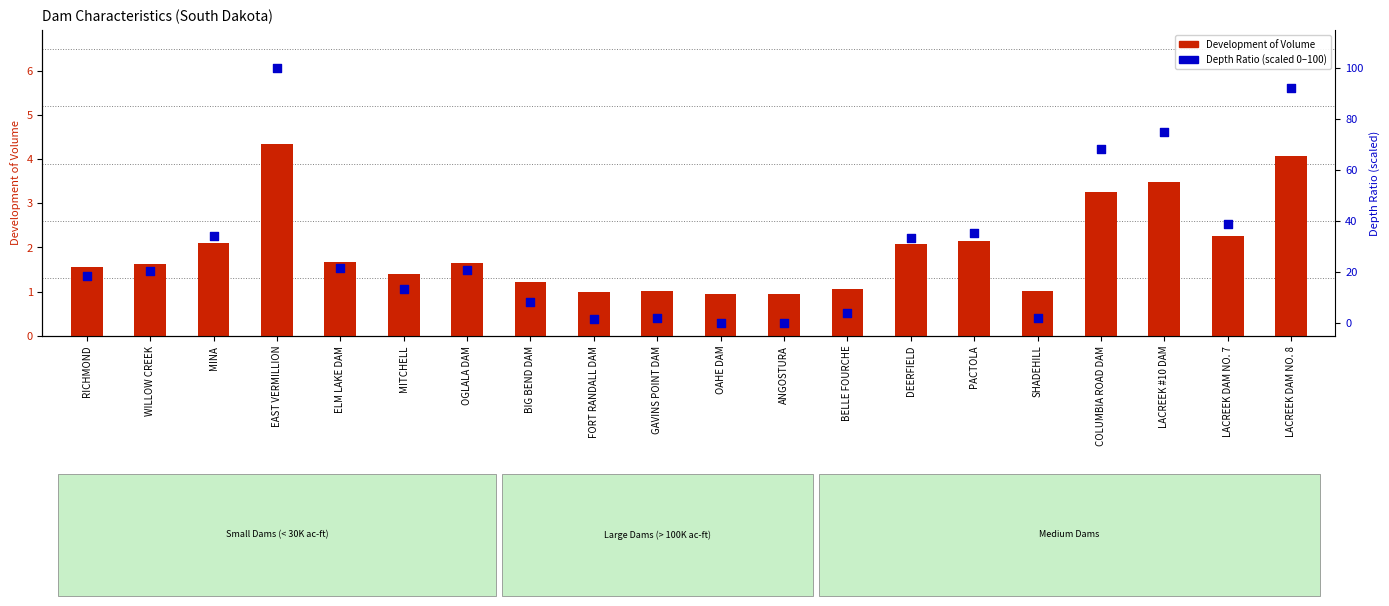

At which category is the sum across all series the highest?

EAST VERMILLION